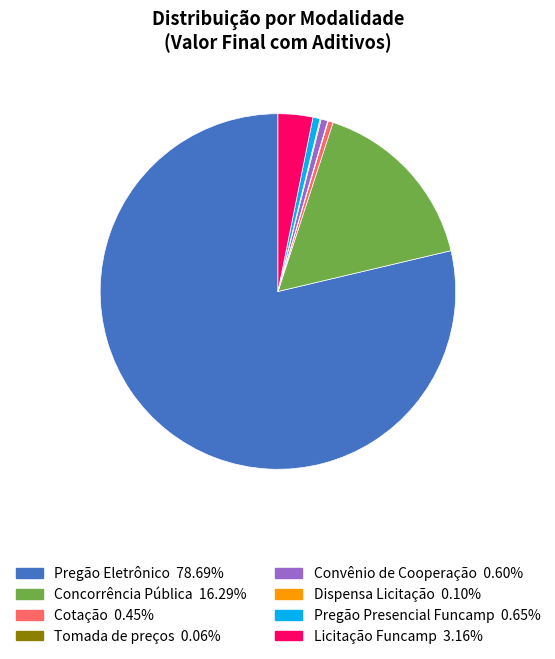

What is the largest slice in the pie chart?

Pregão Eletrônico